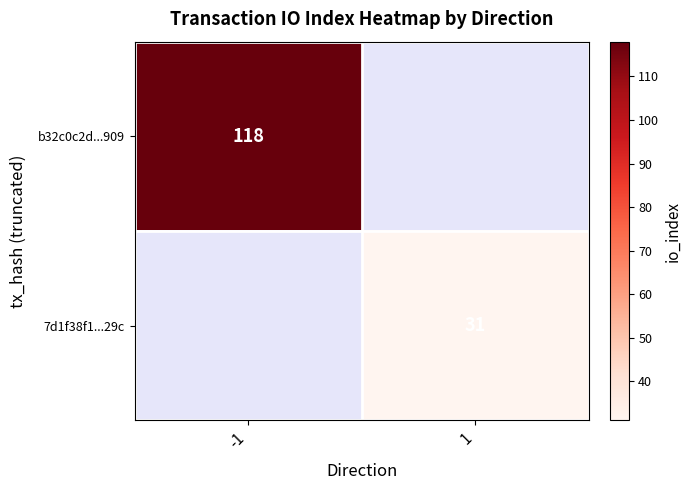

The value of b32c0c2d...909 at -1 is 45.5. True or false?

False